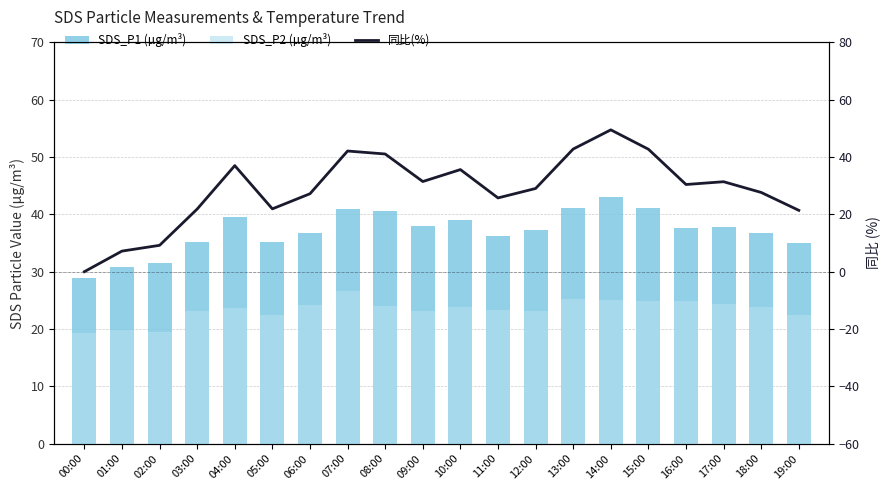

At which category does the chart reach its peak across all series?

14:00